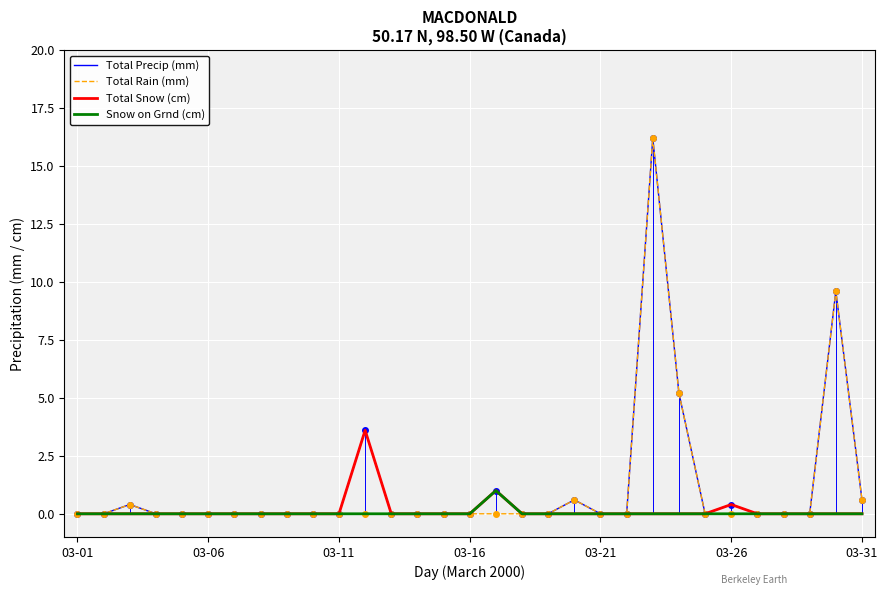

What is the highest value of the Snow on Grnd (cm) series?

1.0